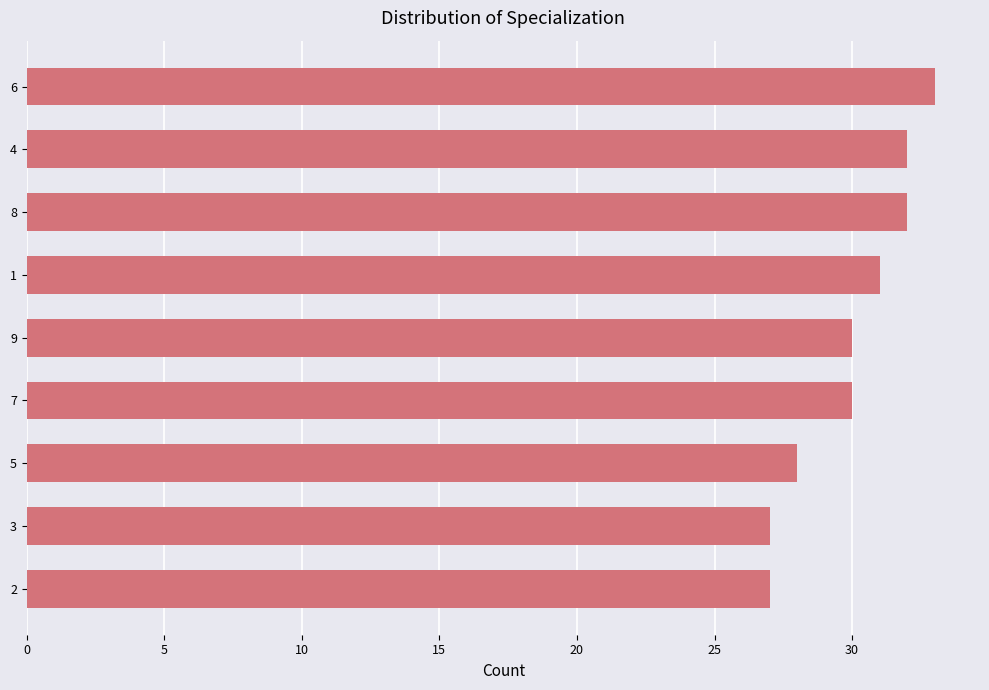

What is the sum of all values?

270